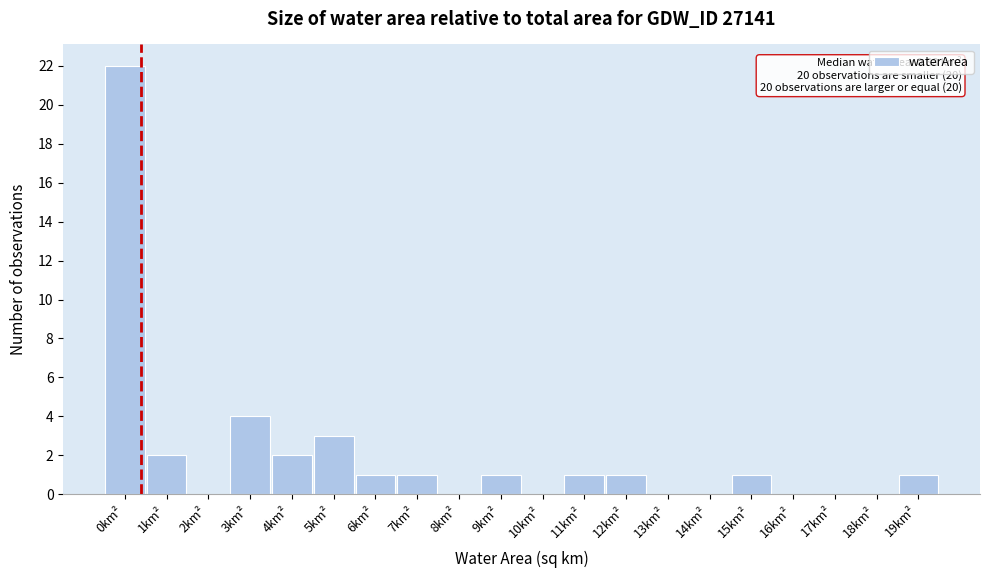

Reading left to right, extract all data points from this chart.

0km²=22	1km²=2	2km²=0	3km²=4	4km²=2	5km²=3	6km²=1	7km²=1	8km²=0	9km²=1	10km²=0	11km²=1	12km²=1	13km²=0	14km²=0	15km²=1	16km²=0	17km²=0	18km²=0	19km²=1